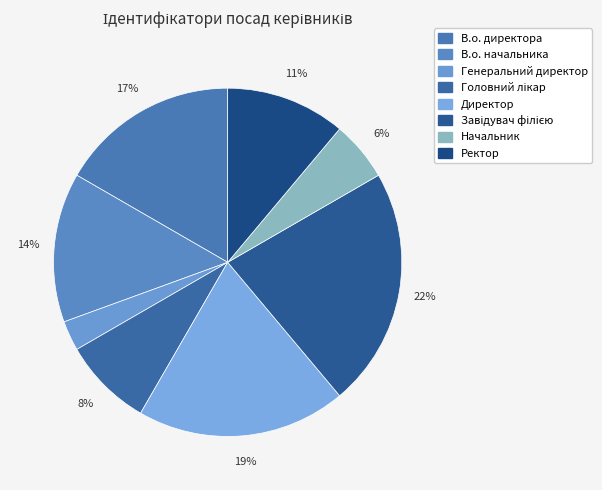

Which has a higher value, Генеральний директор or Директор?

Директор